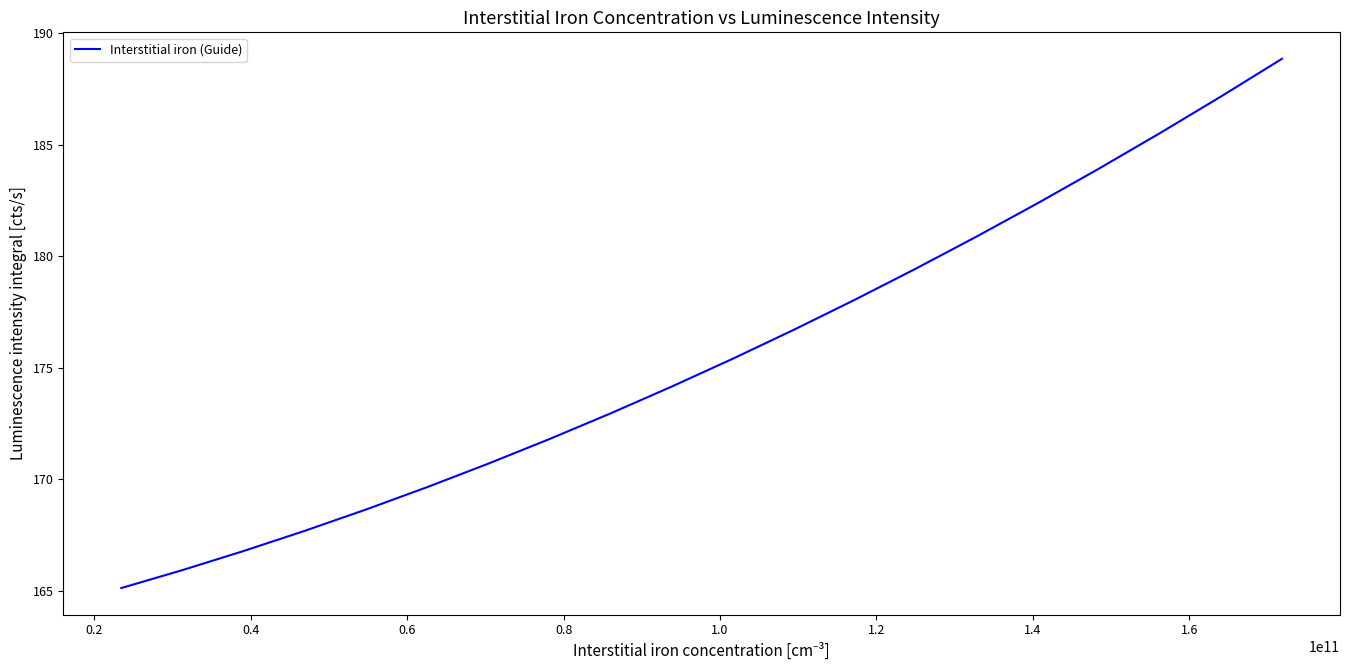

What is the greatest value displayed?

188.9